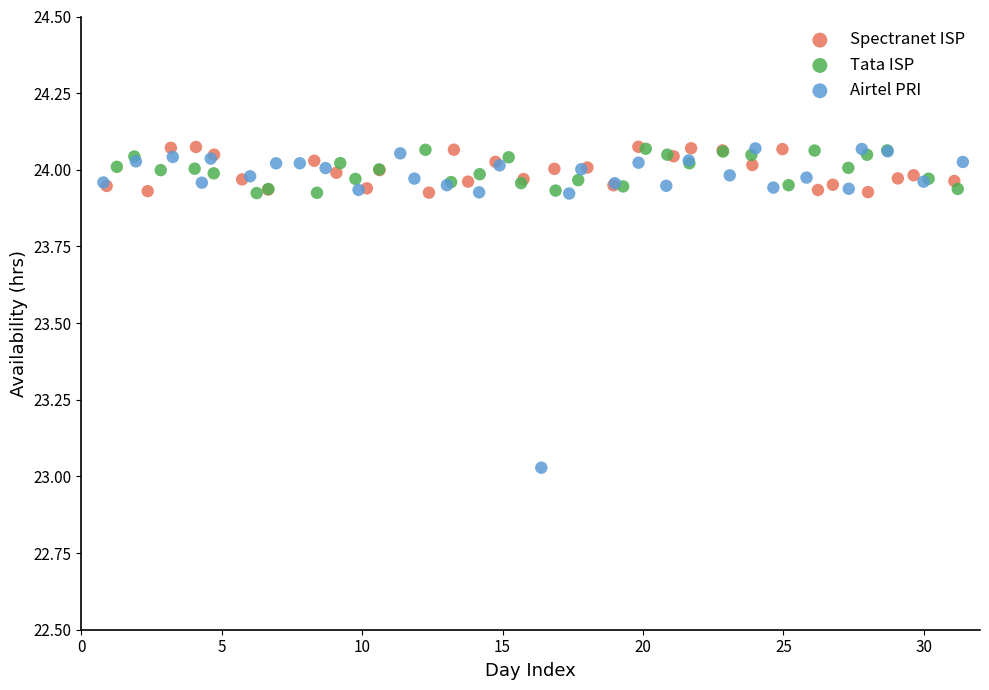

Which series has the largest Y range (max minus min)?

Airtel PRI